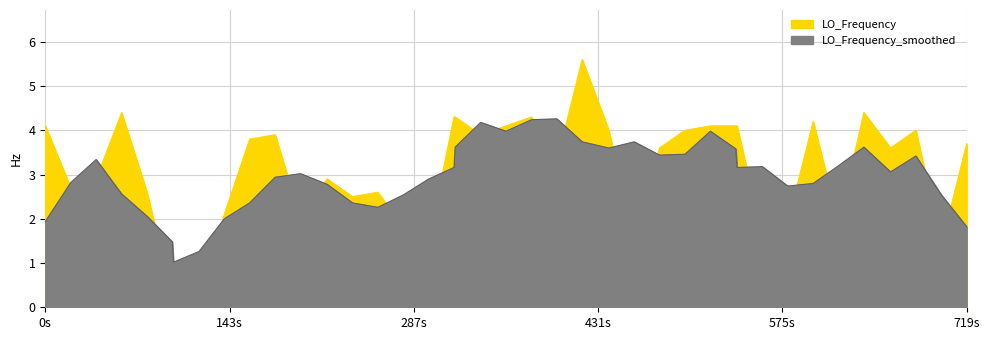

Where is the first local minimum?

143s